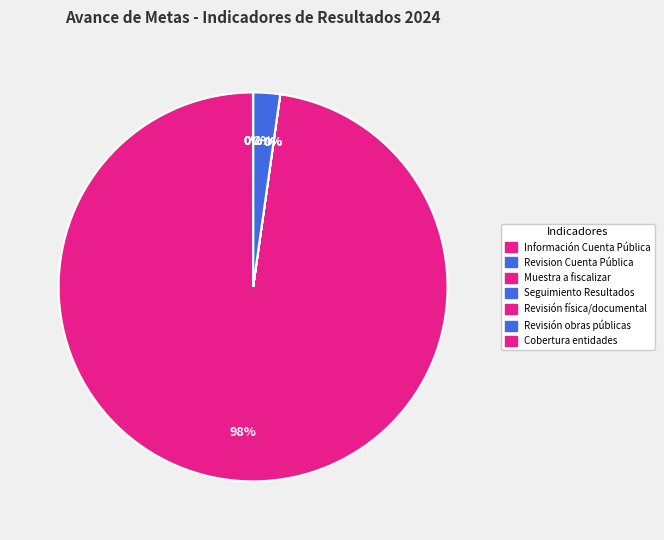

Count the number of slices in the pie.

7